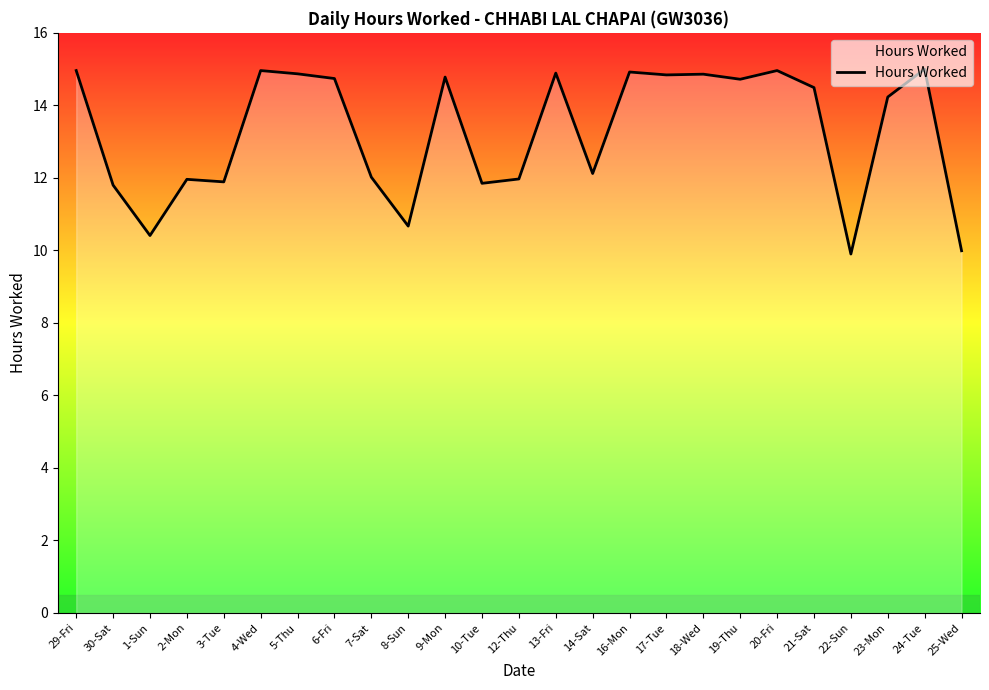

What is the sum of the values at 16-Mon and 9-Mon?

29.7